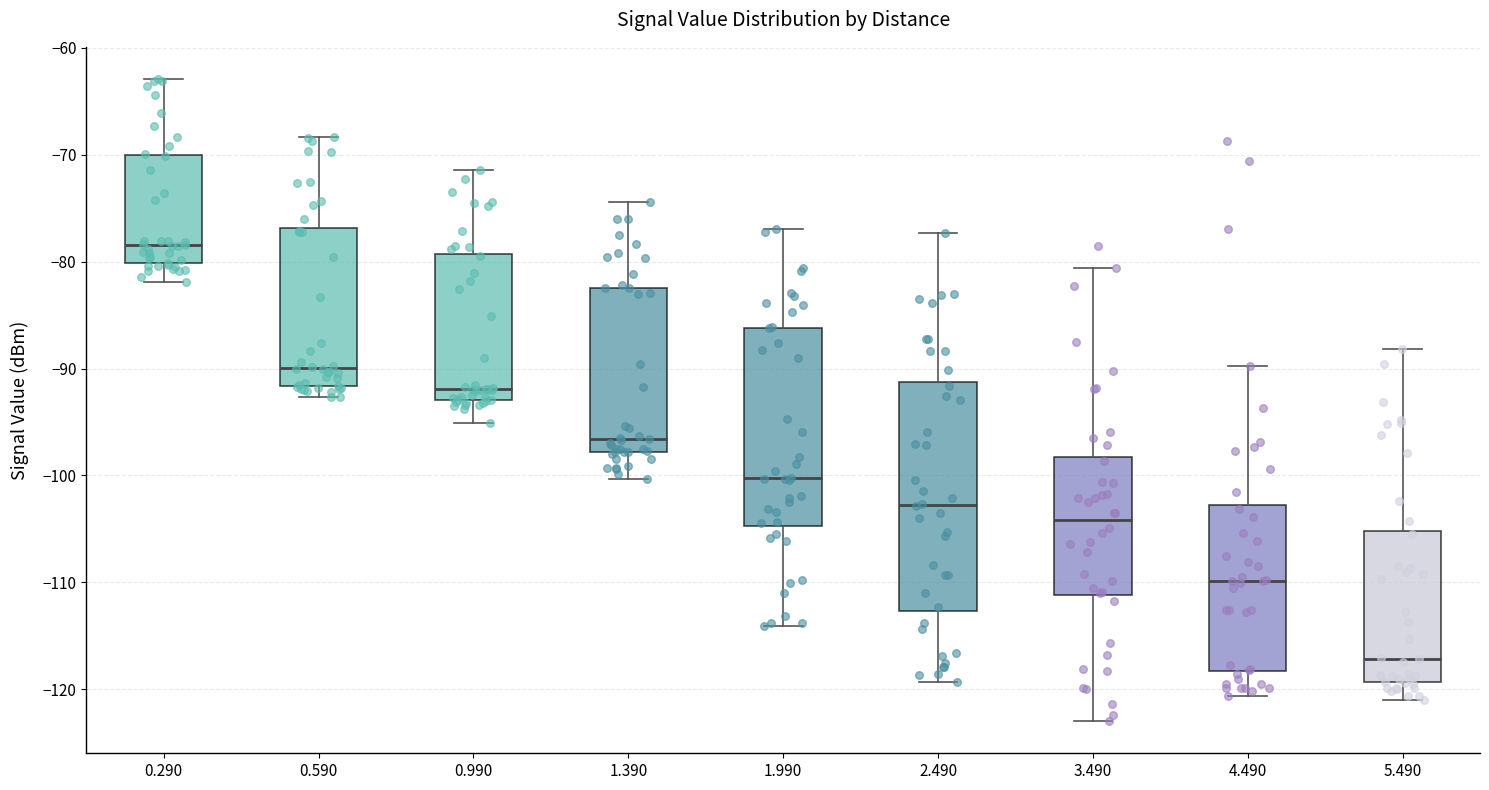

Reading left to right, transcribe this box plot: for each box, give where its median line is, the range the box spans, and where its two whiskers end, as read against the y-axis. The values are not printed on the chart, so give them approximately, as read against the axis.

0.290: median -78, box -80 to -70, whiskers -82 to -63
0.590: median -90, box -92 to -77, whiskers -93 to -68
0.990: median -92, box -93 to -79, whiskers -95 to -71
1.390: median -97, box -98 to -82, whiskers -100 to -74
1.990: median -100, box -105 to -86, whiskers -114 to -77
2.490: median -103, box -113 to -91, whiskers -119 to -77
3.490: median -104, box -111 to -98, whiskers -123 to -81
4.490: median -110, box -118 to -103, whiskers -121 to -90
5.490: median -117, box -119 to -105, whiskers -121 to -88